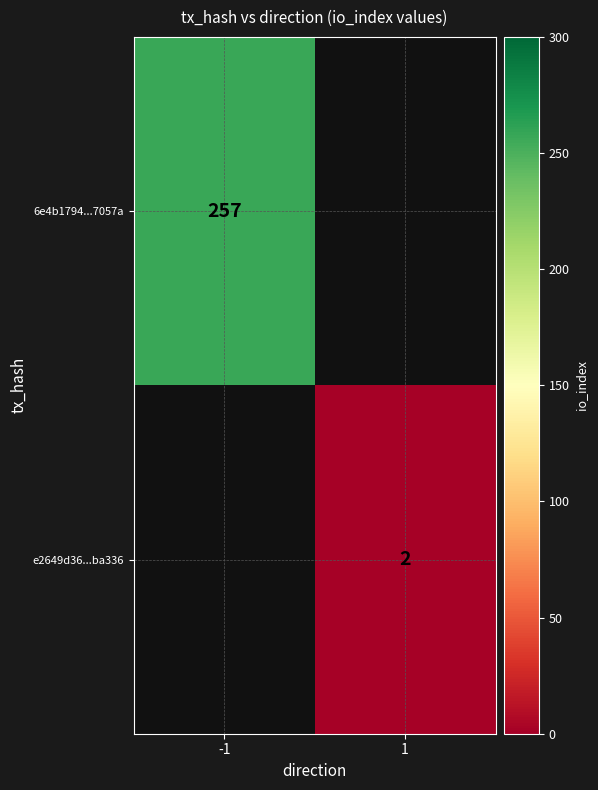

How many categories are shown in the chart?

2